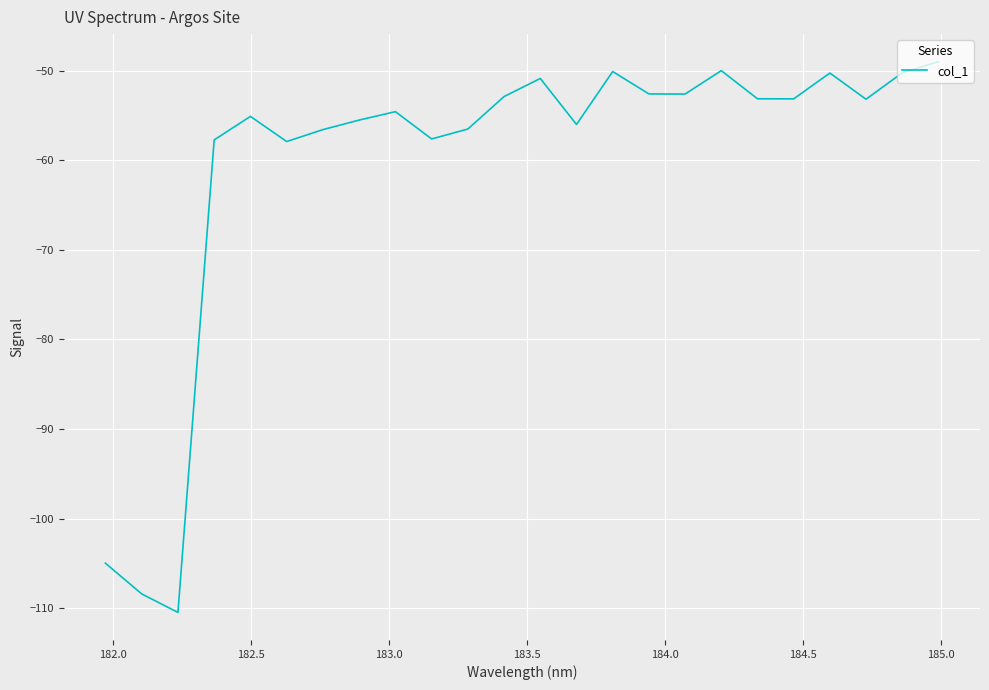

What is the minimum value shown in the chart?

-110.5